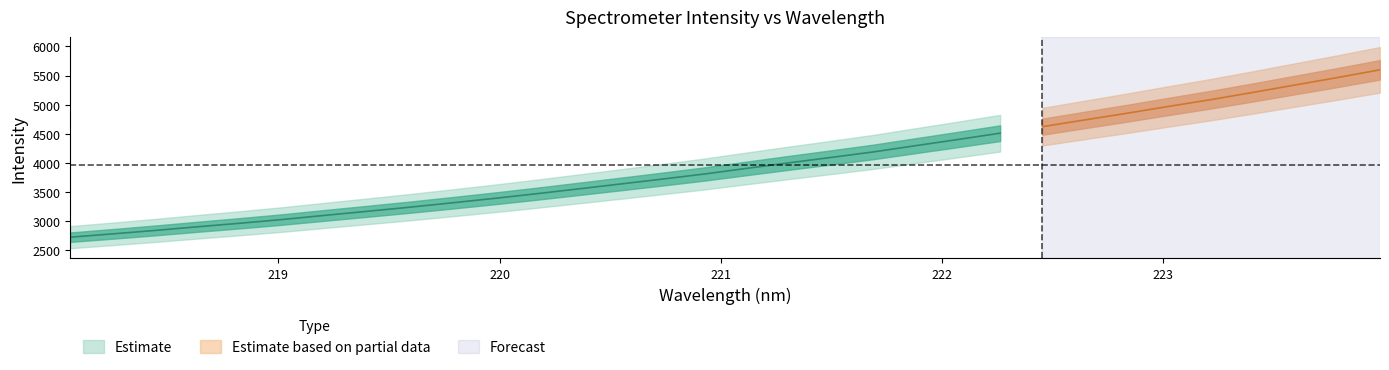

What is the minimum value shown in the chart?

2719.2